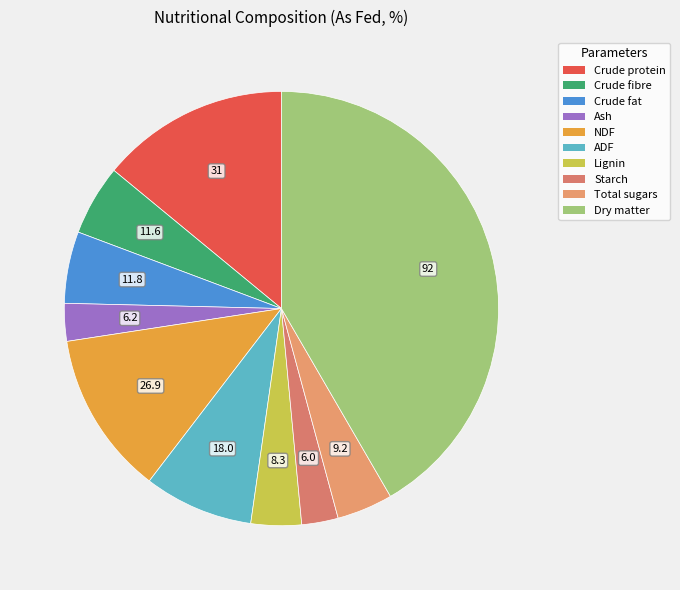

How many segments does this pie chart have?

10